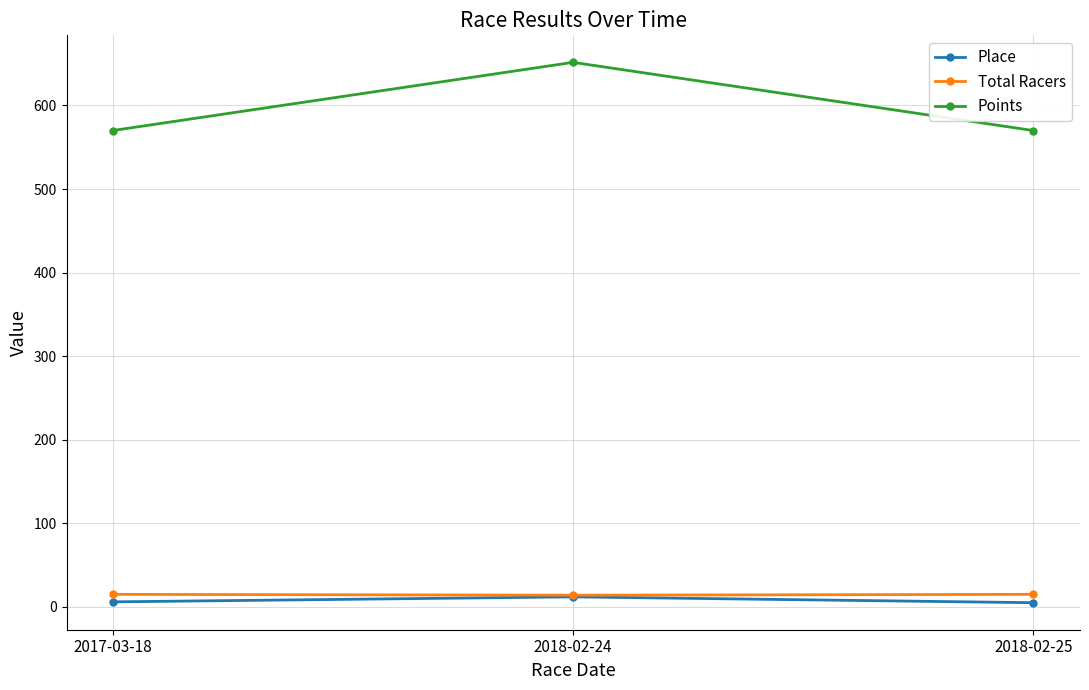

The value of Total Racers at 2017-03-18 is 15.0. True or false?

True